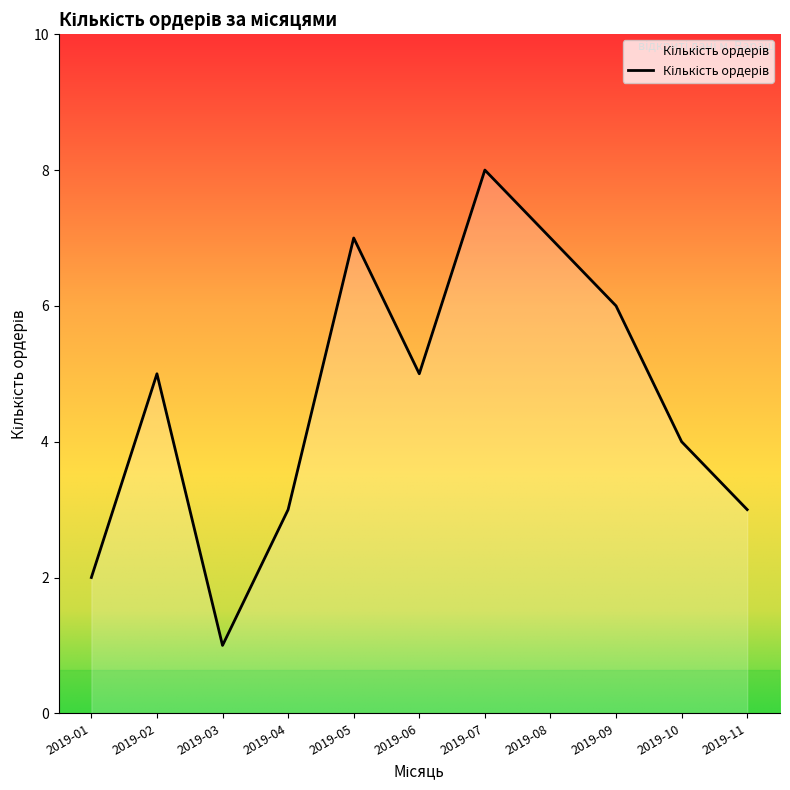

Approximately how many times larger is the value at 2019-03 compared to 2019-05?

0.1